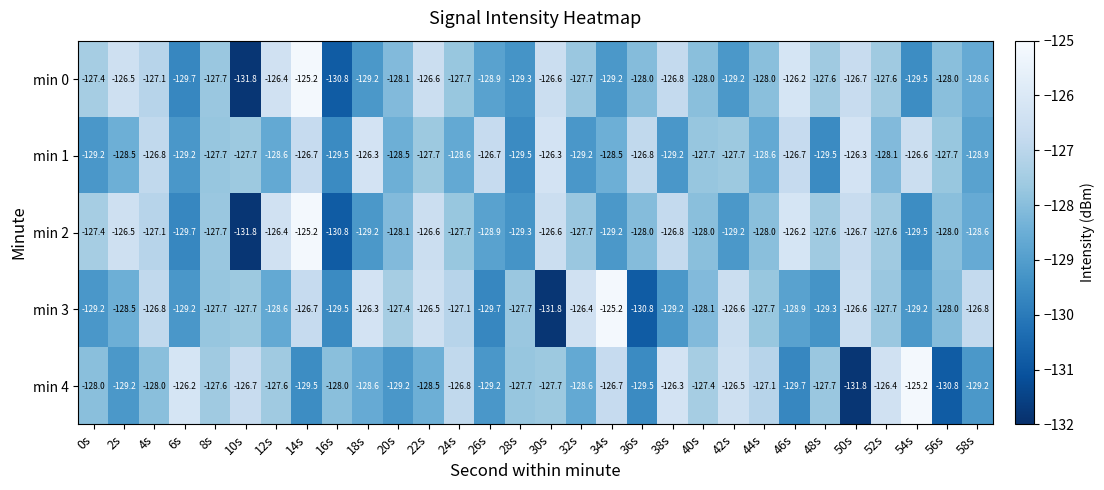

What is the minimum value for min 4?

-131.8